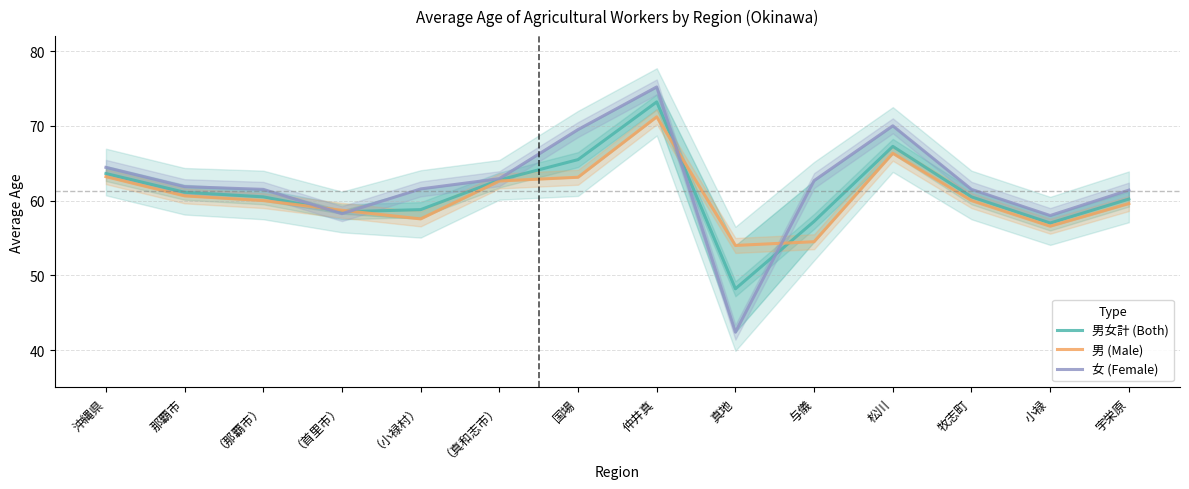

What are all the series names shown in the legend?

男女計 (Both), 男 (Male), 女 (Female)